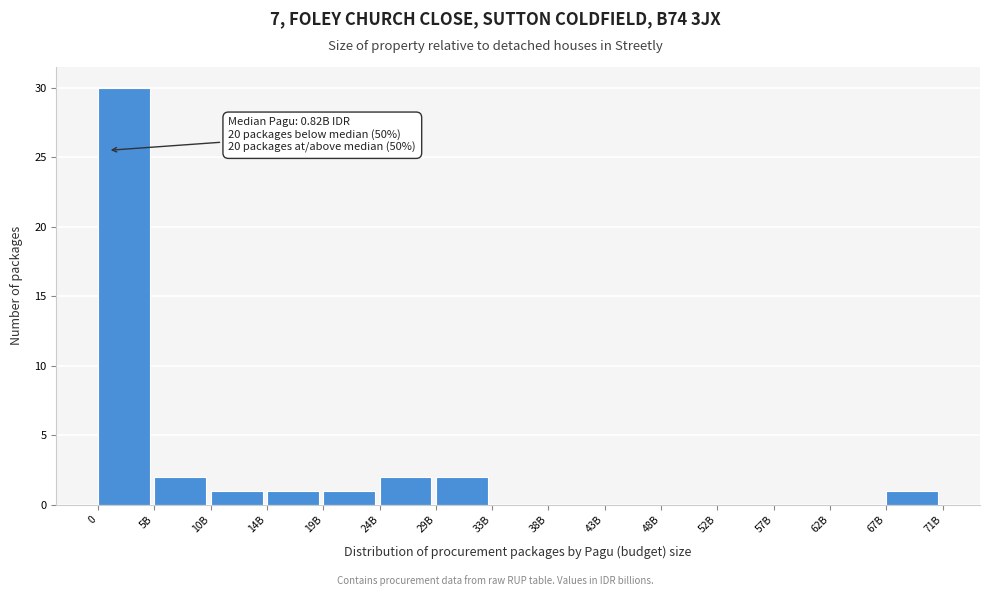

Reading left to right, what are all the values shown in this chart?

0=30	5B=2	10B=1	14B=1	19B=1	24B=2	29B=2	33B=0	38B=0	43B=0	48B=0	52B=0	57B=0	62B=0	67B=1